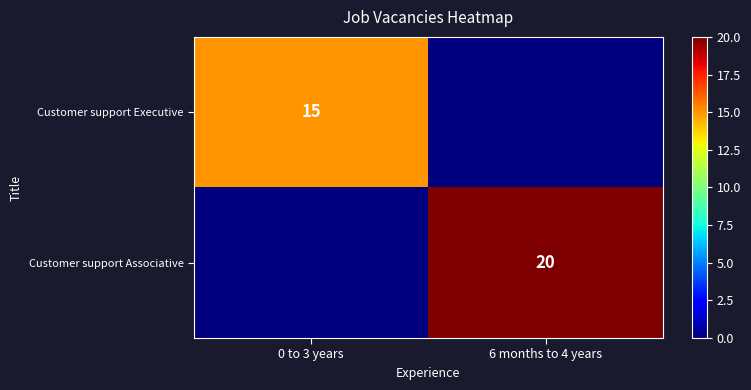

What is the spread (max minus min) of values at 6 months to 4 years?

20